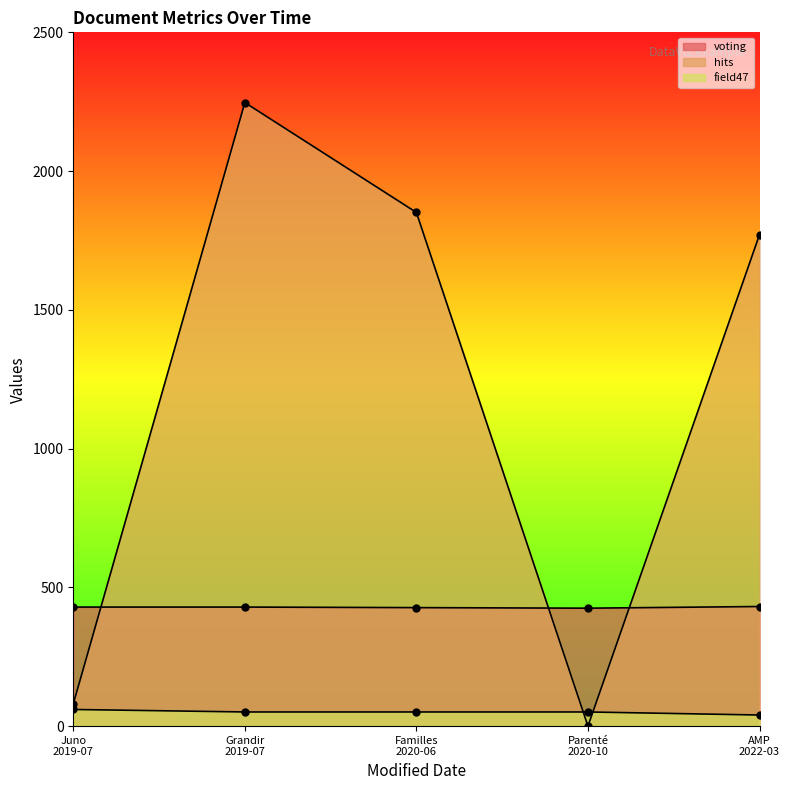

How many lines are shown in the chart?

3